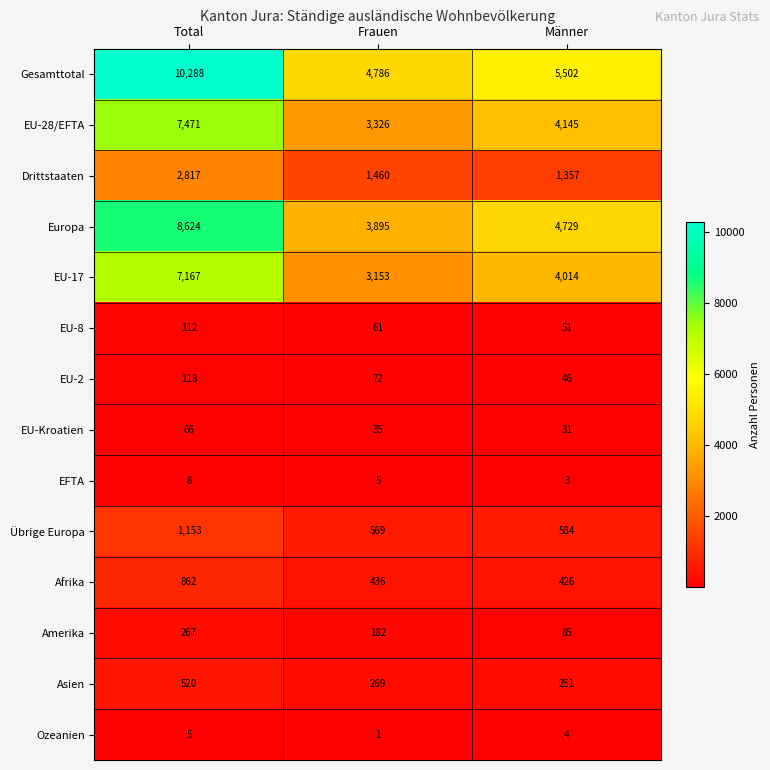

Is it true that EU-Kroatien equals 50 at Frauen?

False